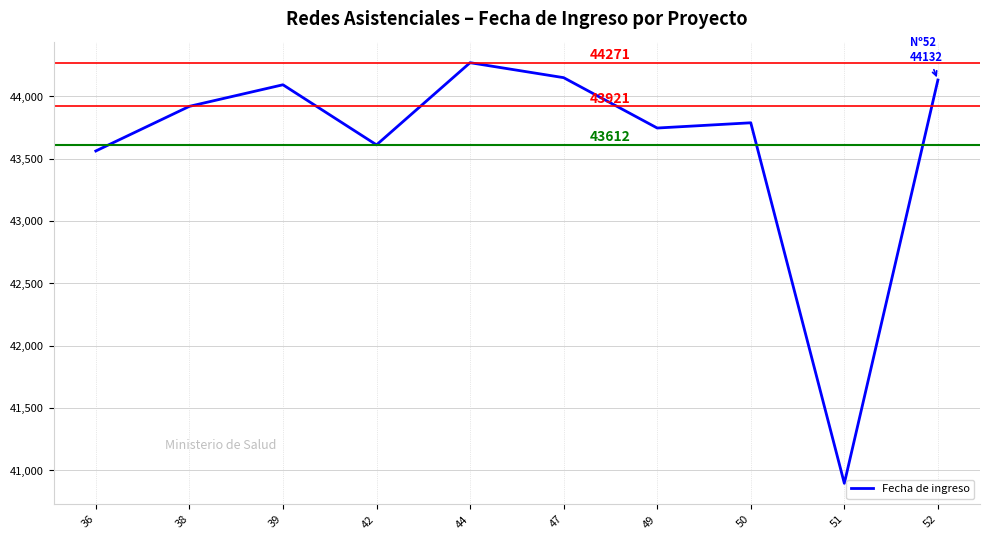

How many lines are shown in the chart?

1